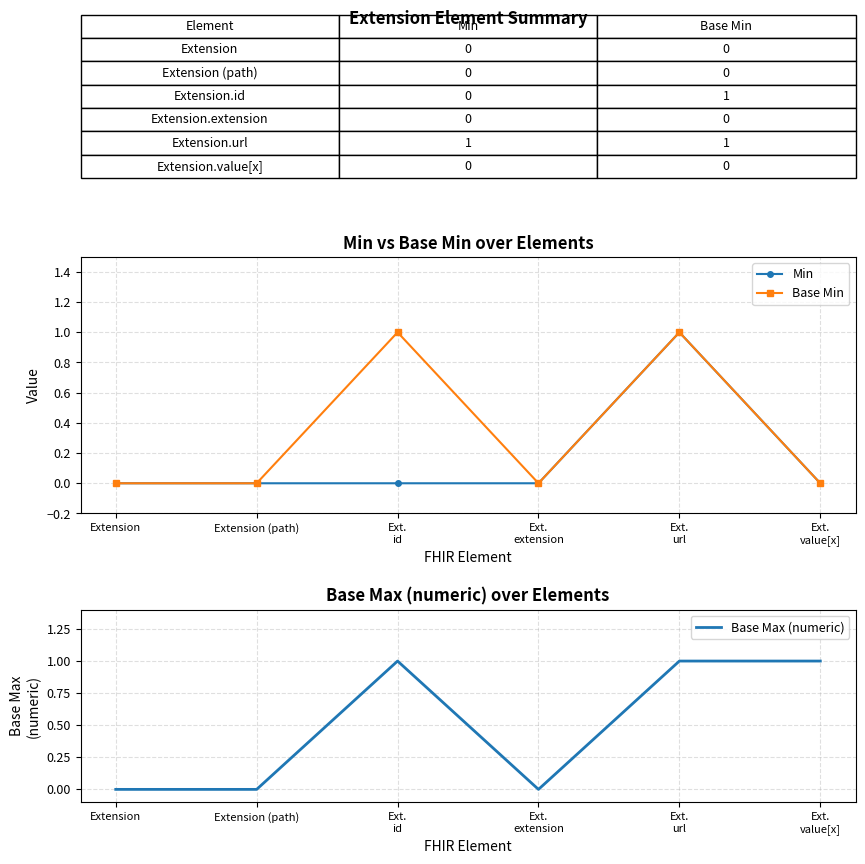

The Base Max (numeric) series shows 0 at Extension (path). True or false?

True